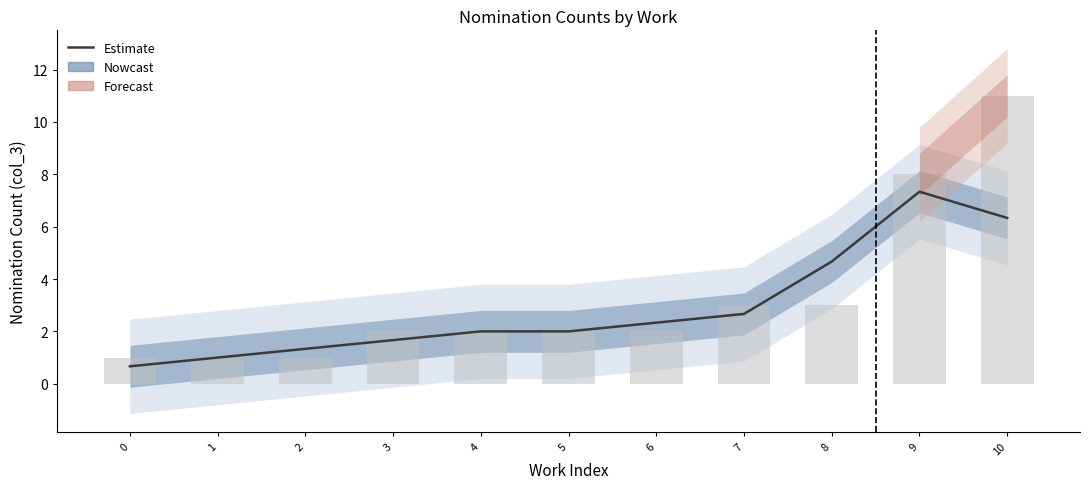

At which label is Estimate closest to 4?

8